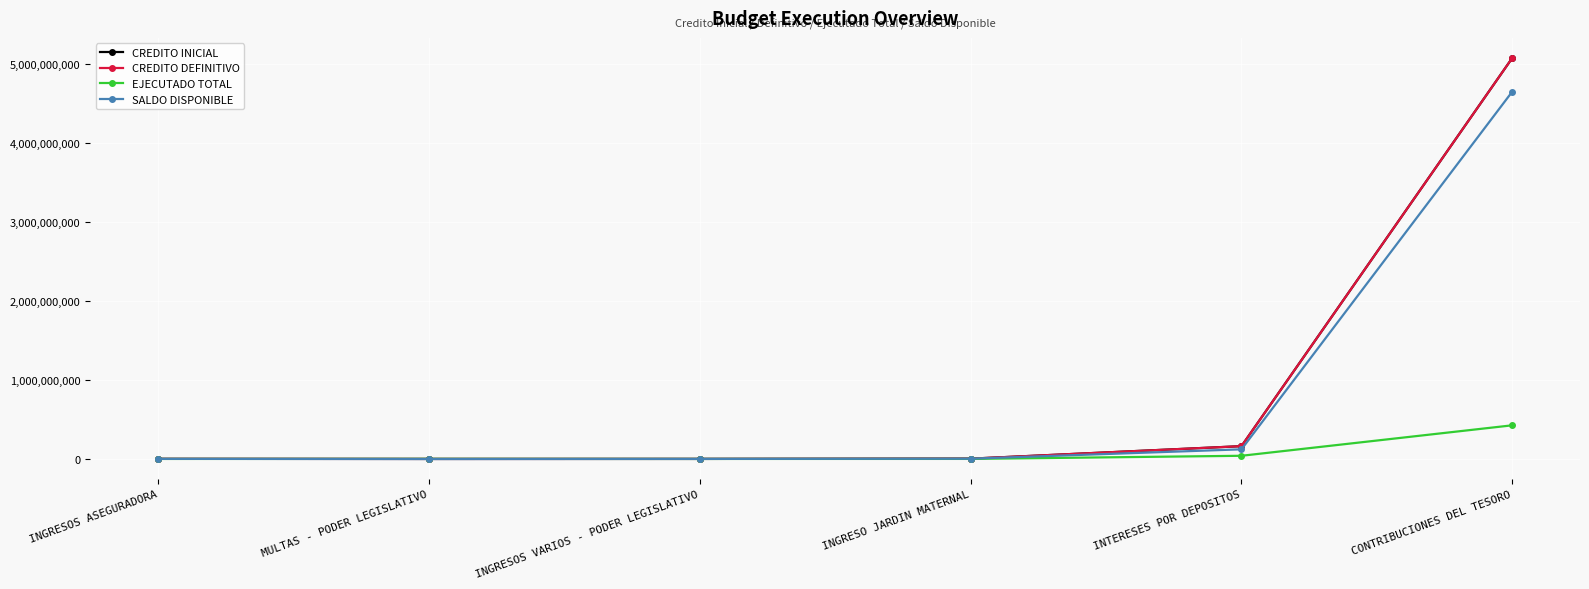

True or false: CREDITO INICIAL and CREDITO DEFINITIVO cross at least once.

False